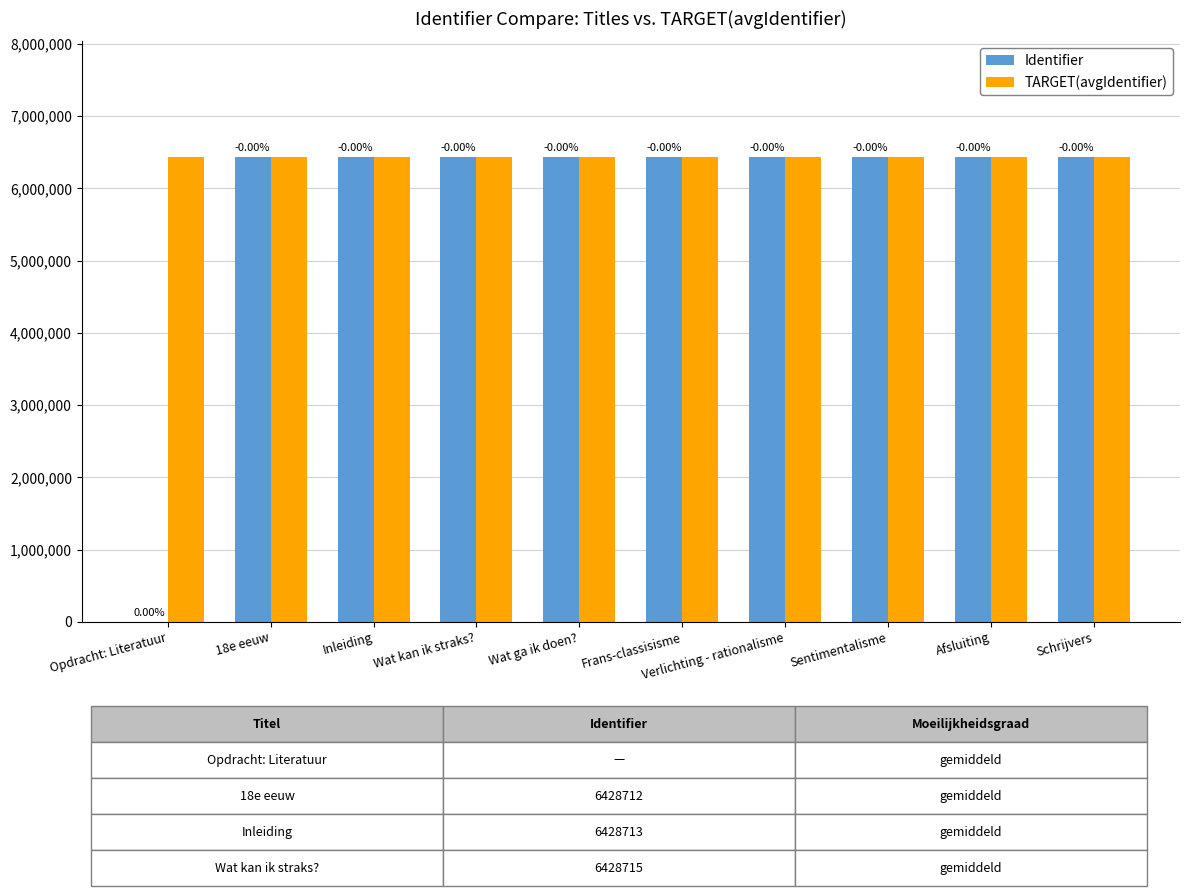

At which label is TARGET(avgIdentifier) closest to 6428721?

Frans-classisisme